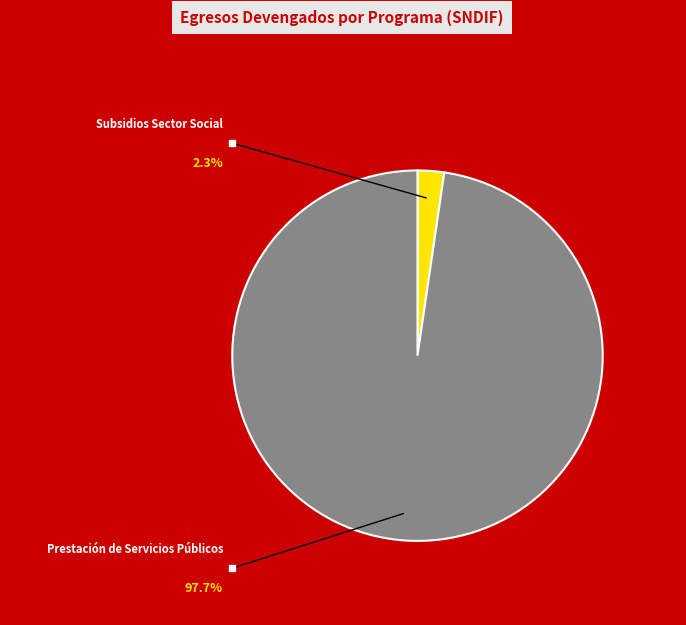

Is there any slice that represents more than half of the pie?

Yes